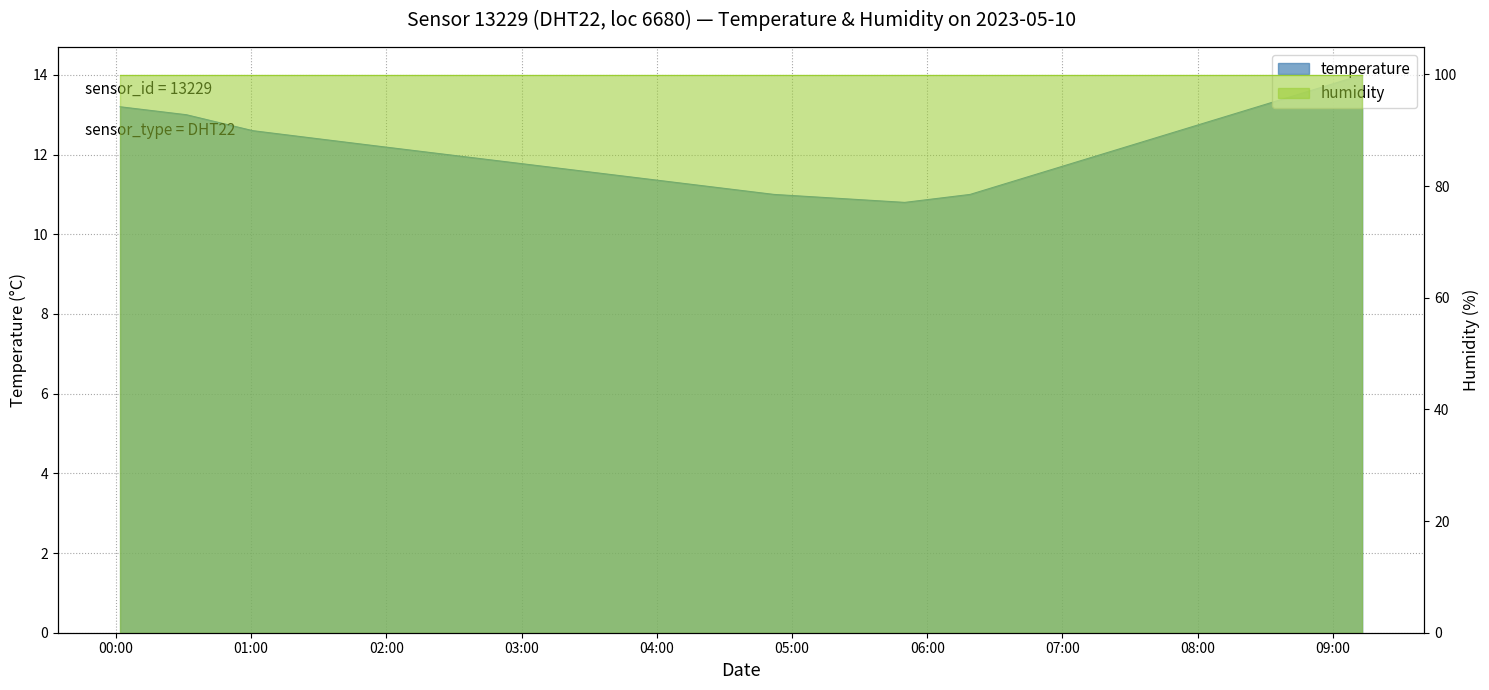

What is the value of the 3rd point from the left?

12.6